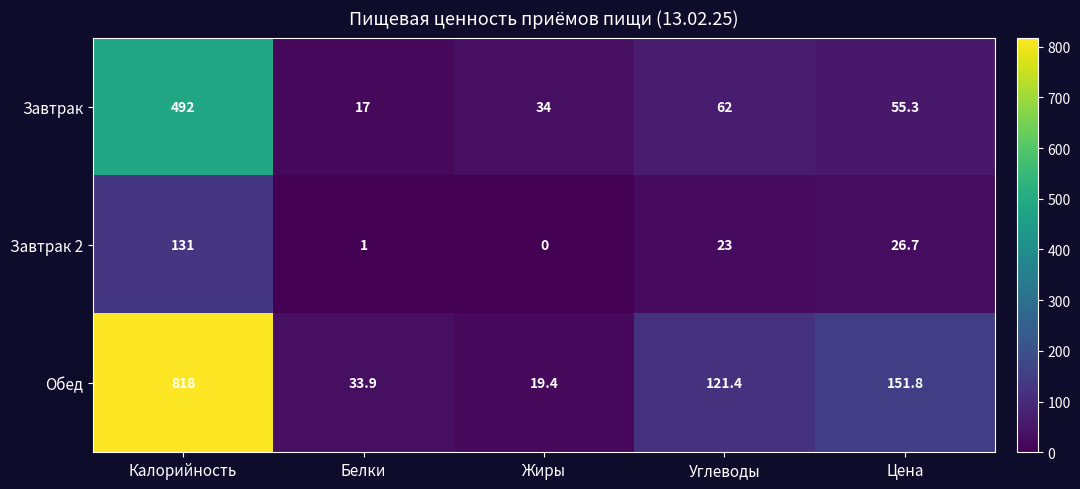

At how many categories does at least one series exceed 500?

1